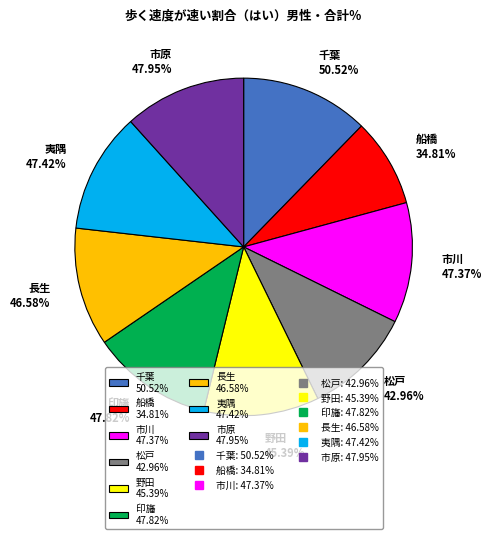

Count the number of slices in the pie.

9